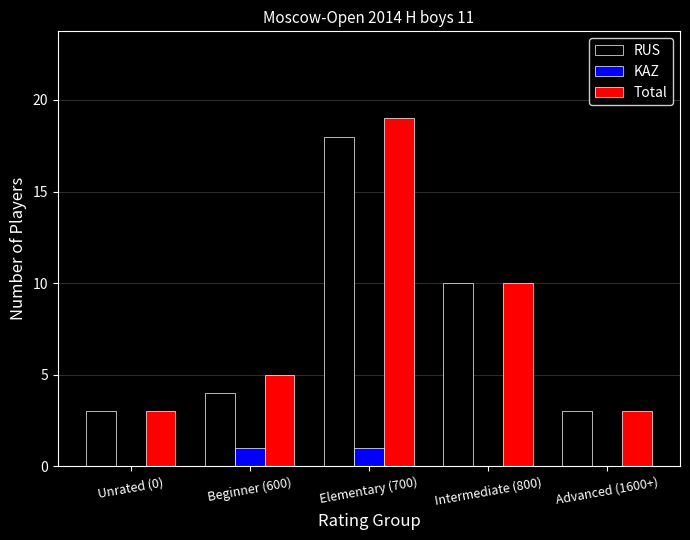

At which category is the sum across all series the highest?

Elementary (700)